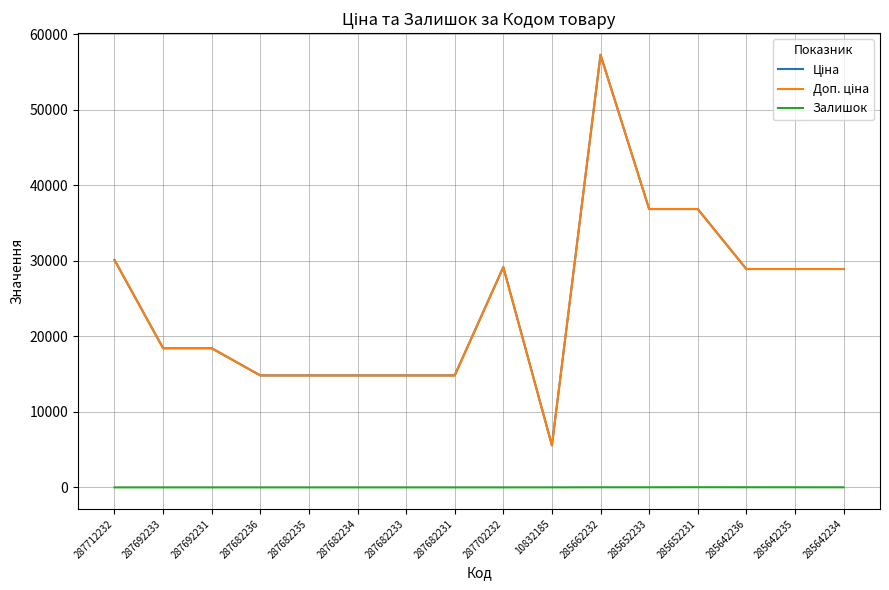

Rank the series by their maximum value, from highest to lowest.

Ціна, Доп. ціна, Залишок